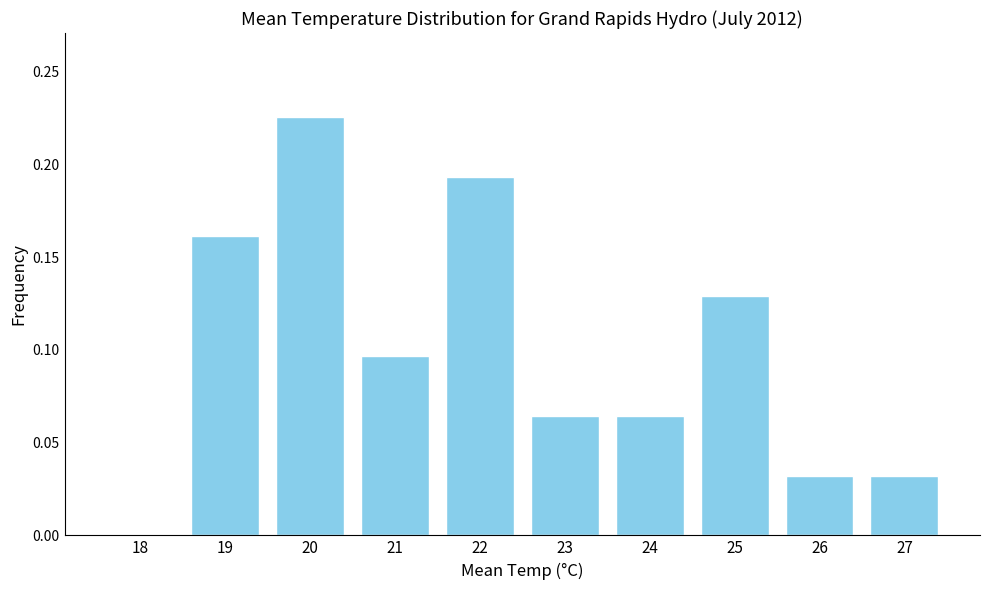

Which label corresponds to the largest value in the chart?

20